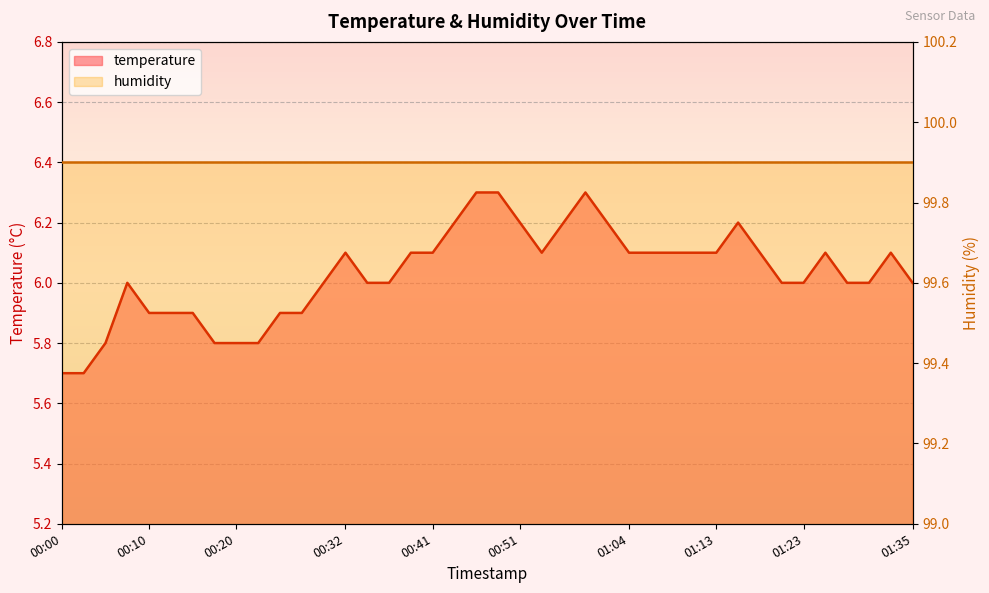

Which category has the highest value across all series?

00:47